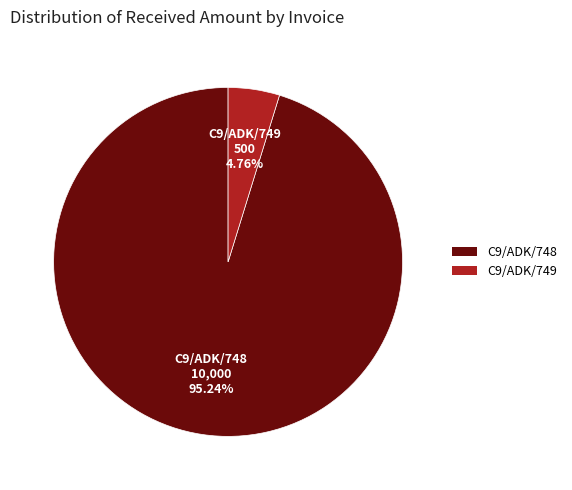

Does any single category account for the majority?

Yes